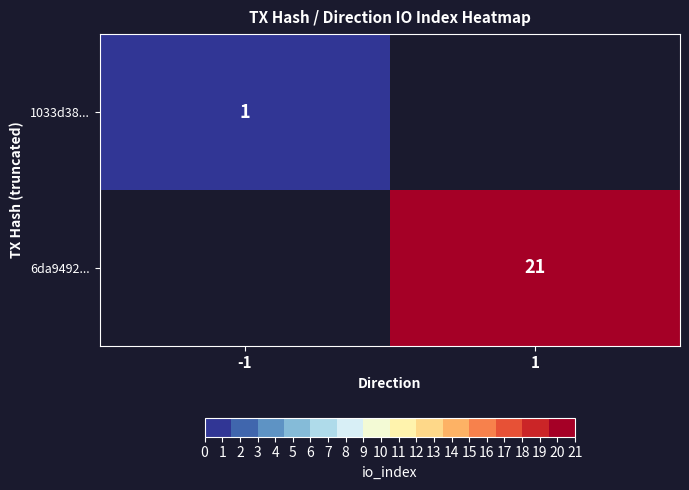

Count the number of data series in this chart.

2